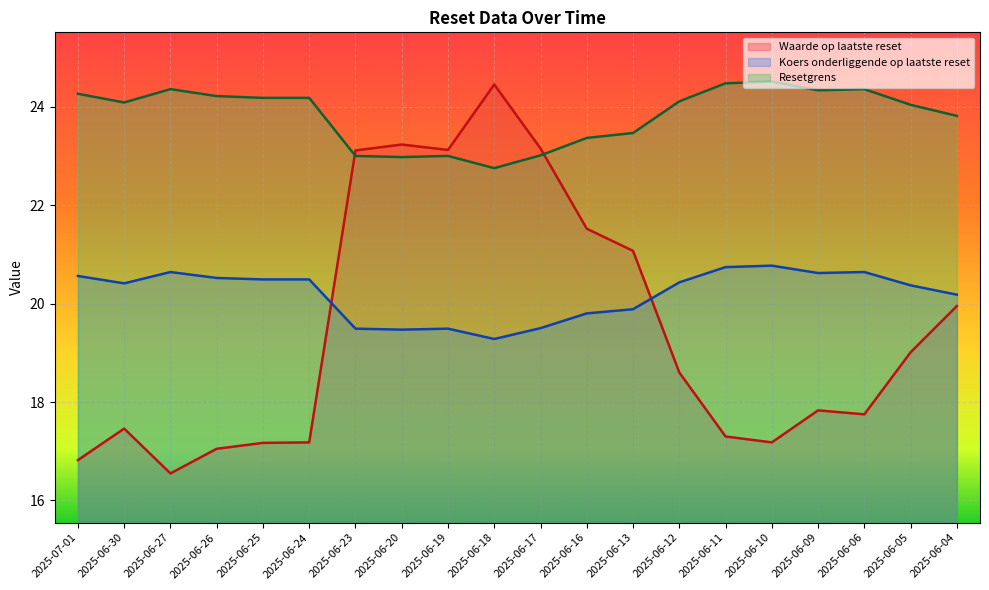

Is it true that Resetgrens equals 22.8 at 2025-06-18?

True